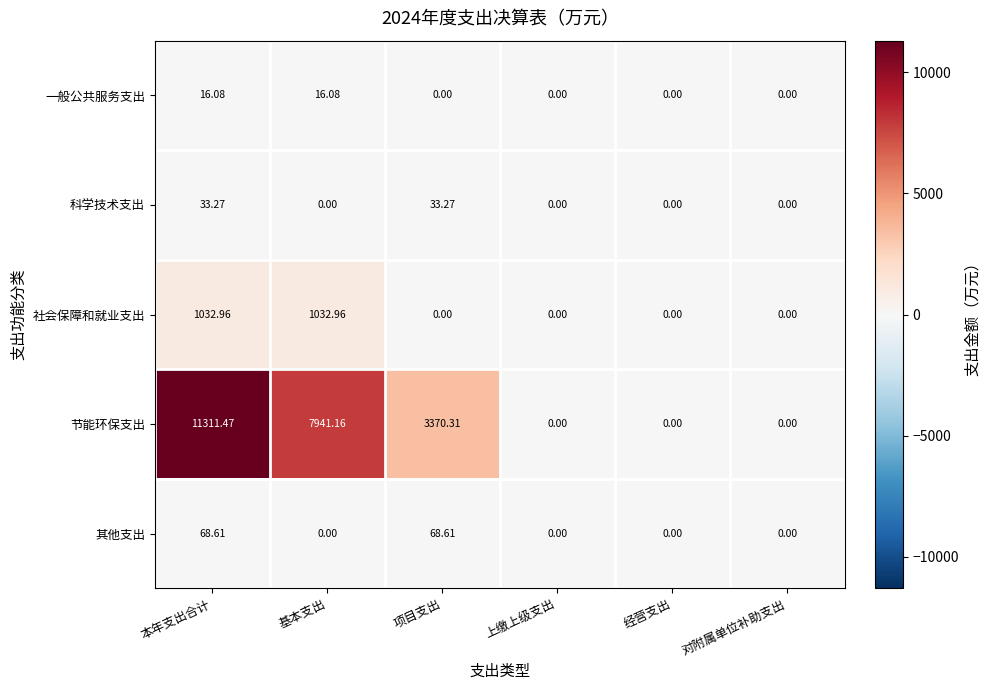

Which category has the highest value in the 节能环保支出 series?

本年支出合计